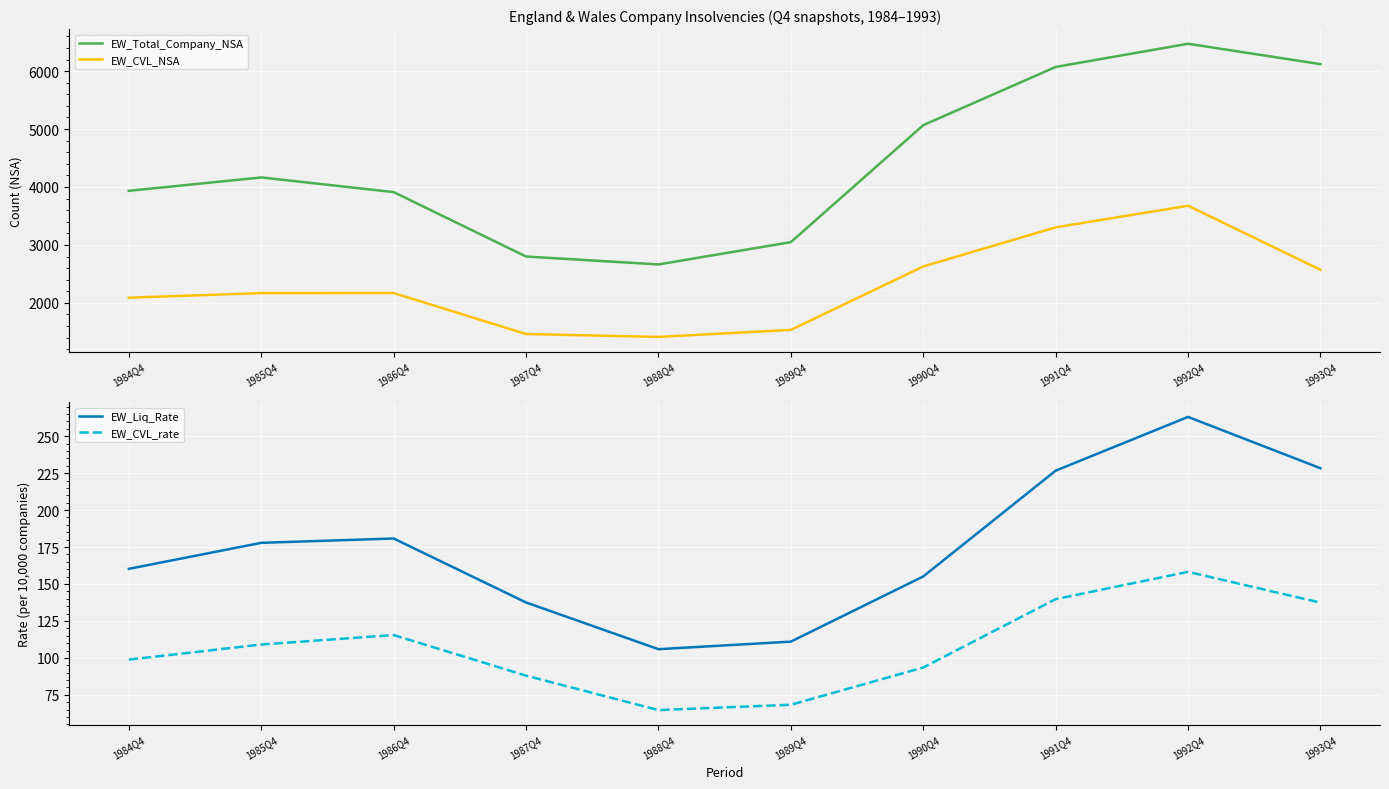

What is the label of the 9th point from the left?

1992Q4